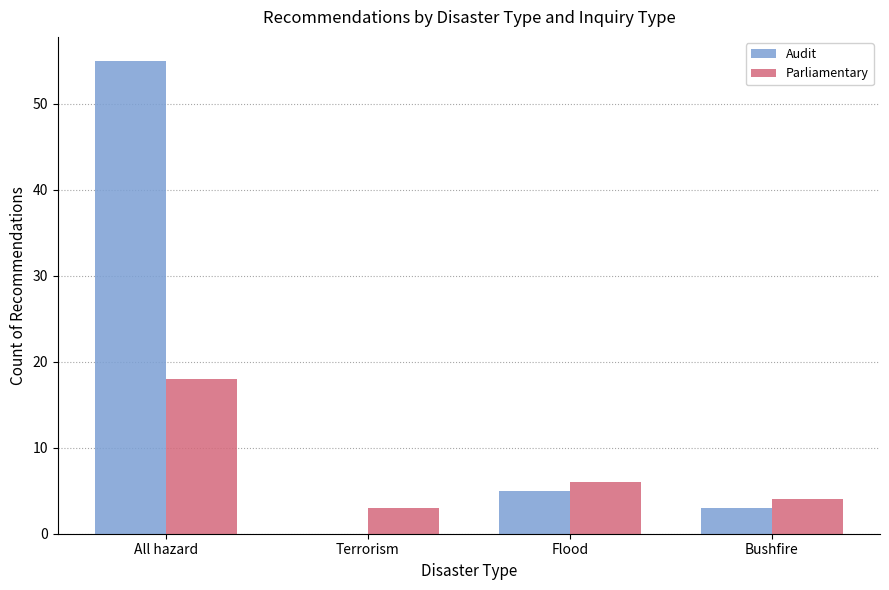

The value of Audit at Terrorism is 0. True or false?

True